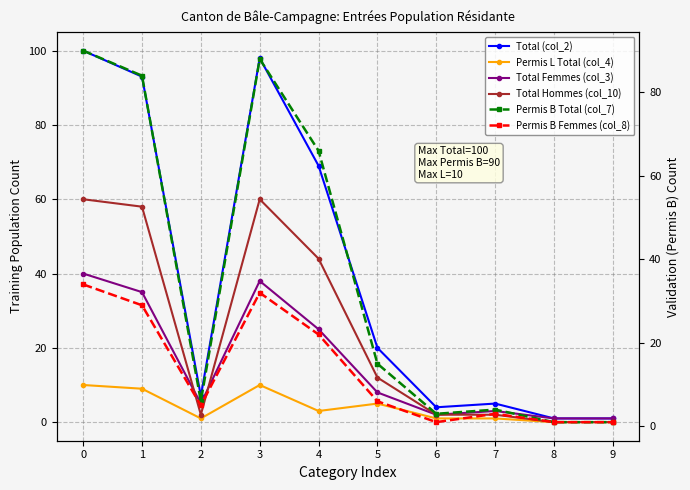

What is the maximum value for Total (col_2)?

100